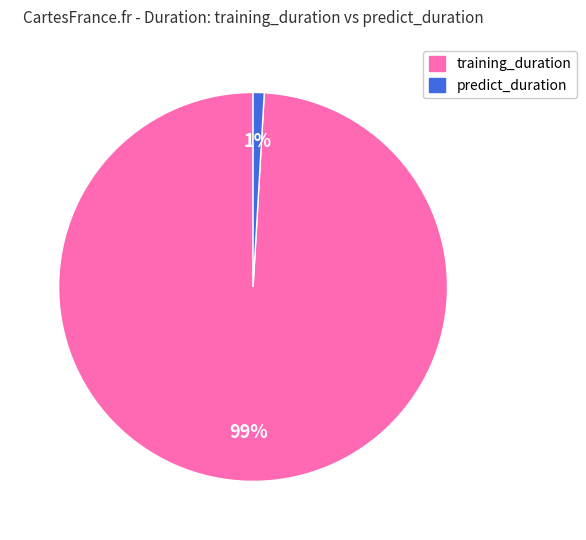

Count the number of slices in the pie.

2